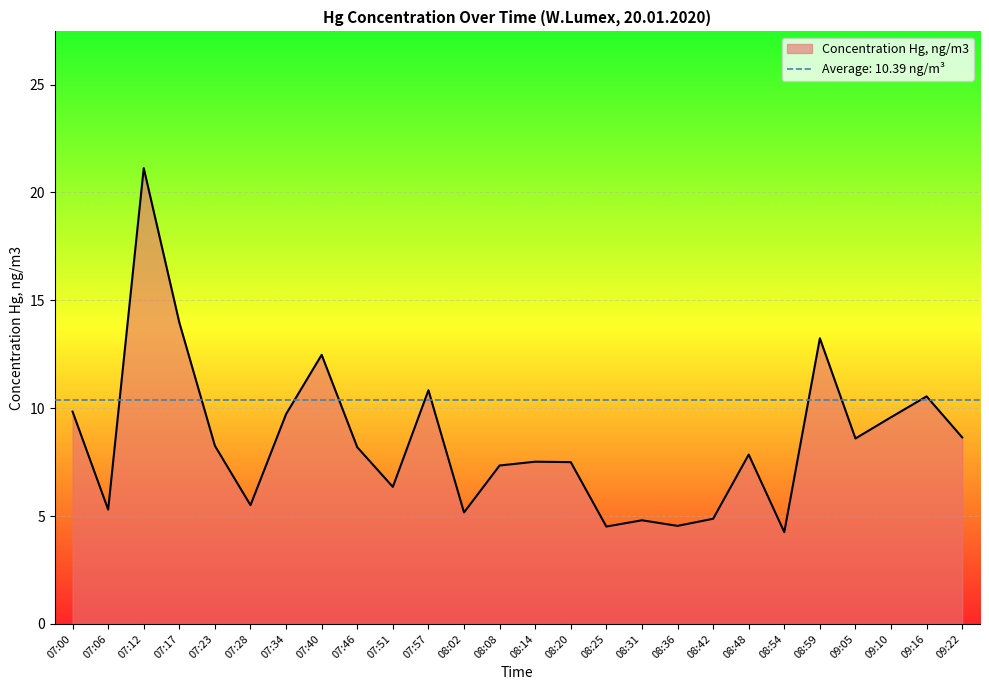

True or false: the data shows 4.9 at 08:42.

True